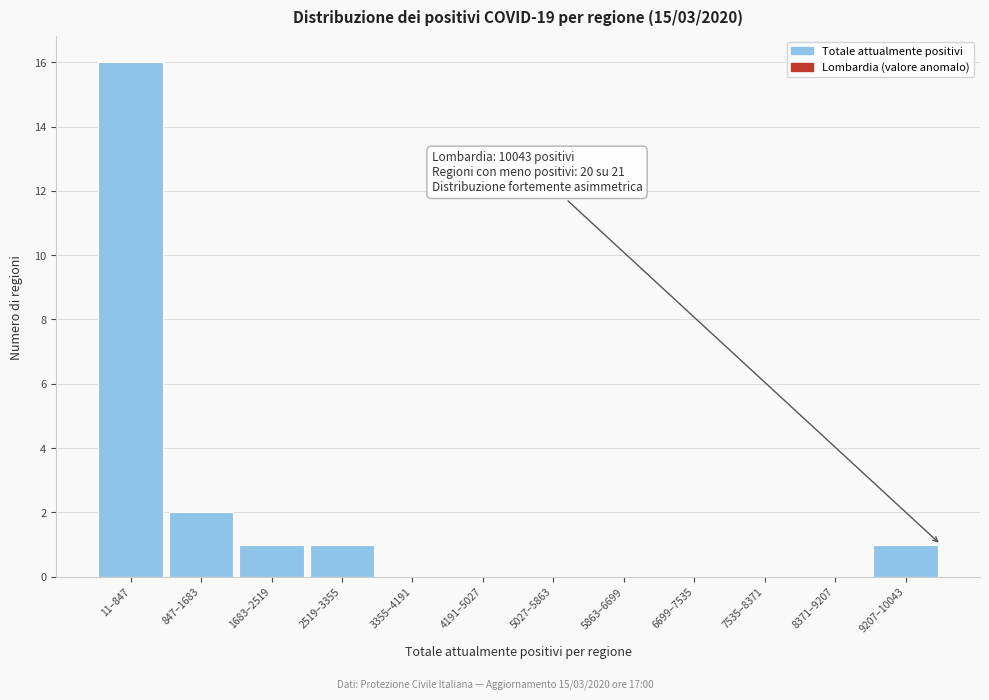

Reading left to right, list all the values displayed in this chart.

11–847=16	847–1683=2	1683–2519=1	2519–3355=1	3355–4191=0	4191–5027=0	5027–5863=0	5863–6699=0	6699–7535=0	7535–8371=0	8371–9207=0	9207–10043=1